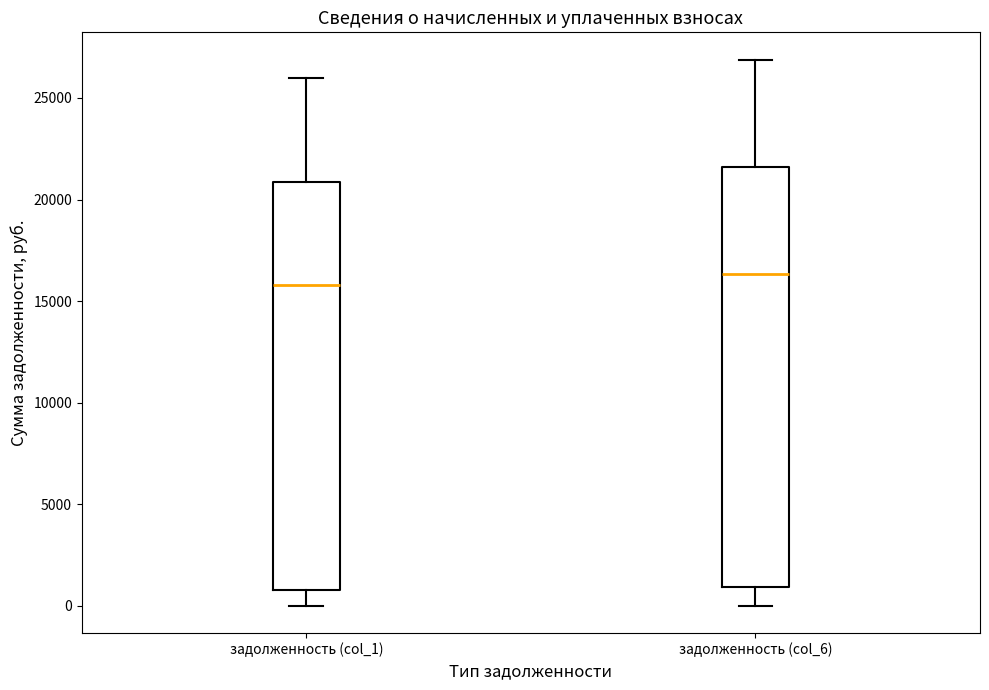

Reading left to right, read every box against the y-axis: the position of its median line, the range the box covers, and the ends of its whiskers. The values are not printed on the chart, so give them approximately, as read against the axis.

задолженность (col_1): median 16000, box 1000 to 21000, whiskers 0 to 26000
задолженность (col_6): median 16500, box 1000 to 21500, whiskers 0 to 27000